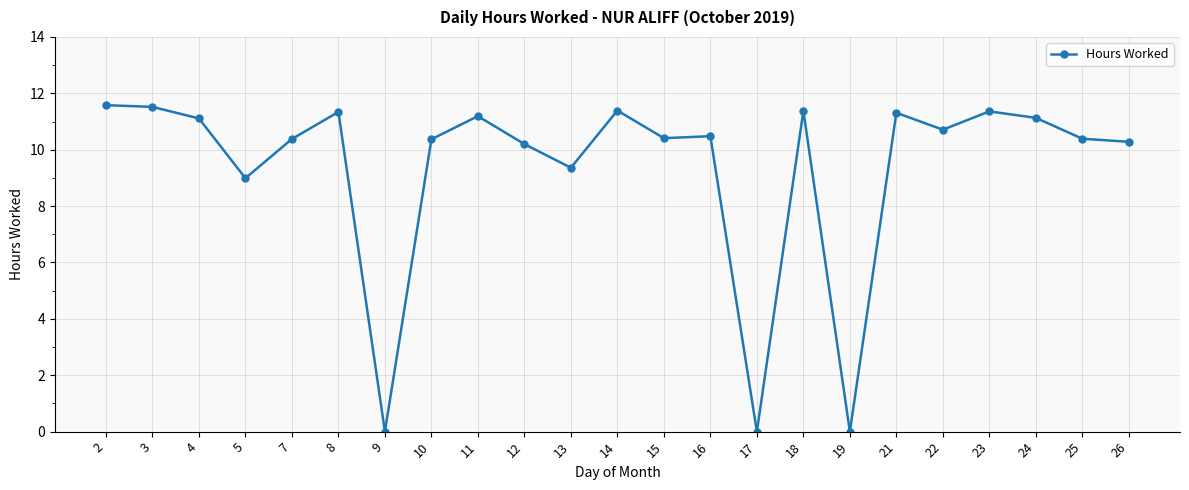

What is the value of the 21st point from the left?

11.1